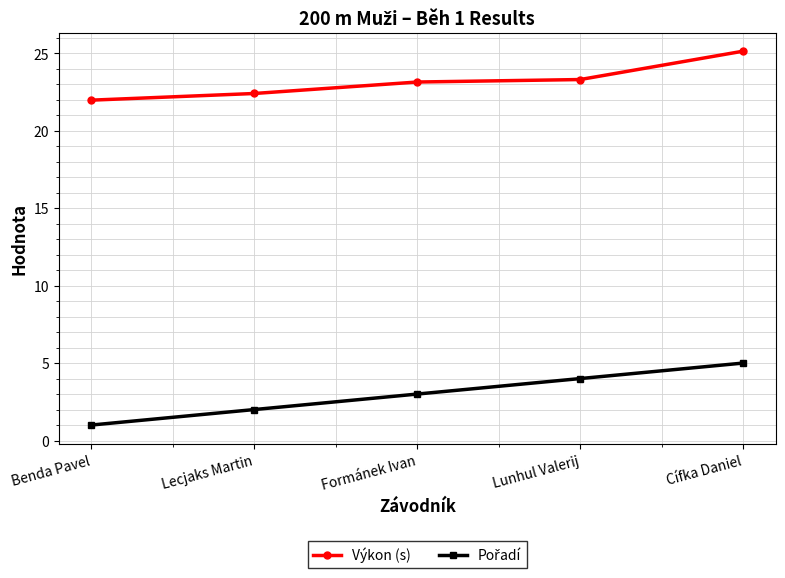

What is the label of the 4th point from the right?

Lecjaks Martin